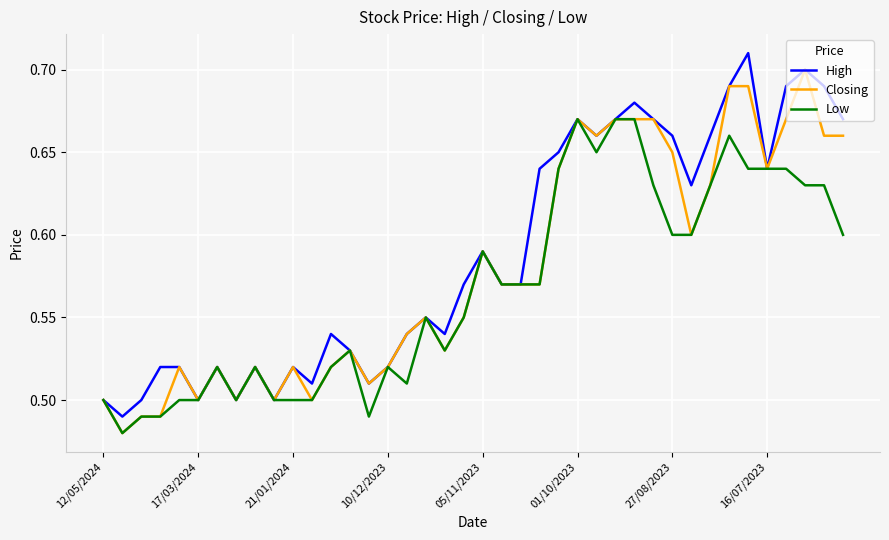

Rank the series by their average value, from lowest to highest.

Low, Closing, High